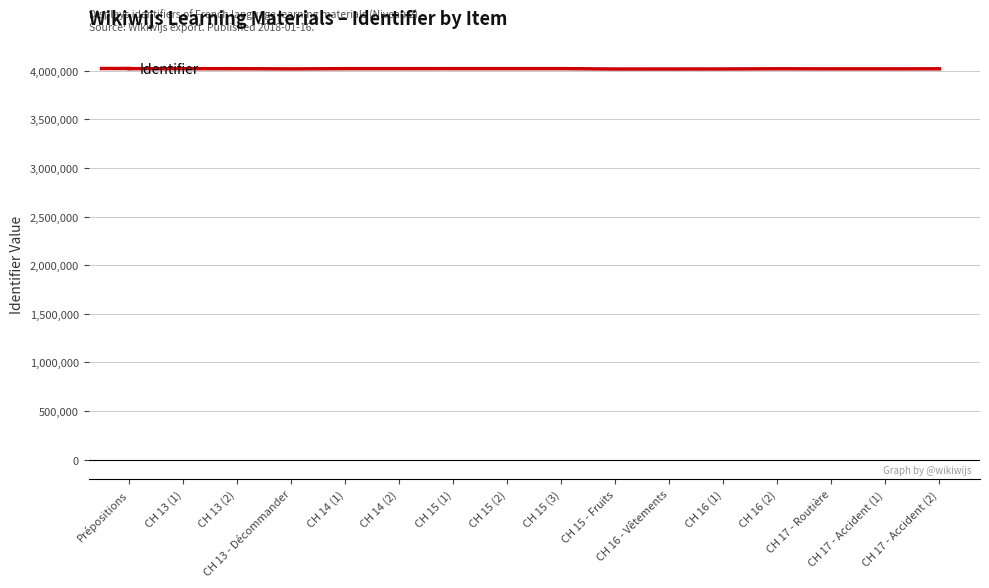

What is the smallest value displayed?

4019102